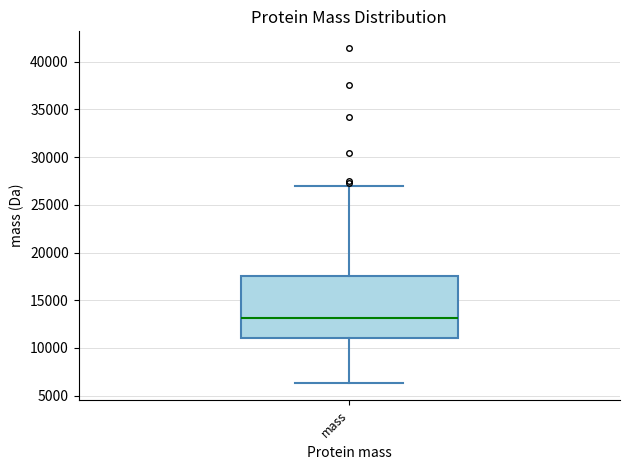

Transcribe this box plot: give where the median line is, the range the box spans, and where the two whiskers end, as read against the y-axis. The values are not printed on the chart, so give them approximately, as read against the axis.

median 13000, box 11000 to 17500, whiskers 6500 to 27000